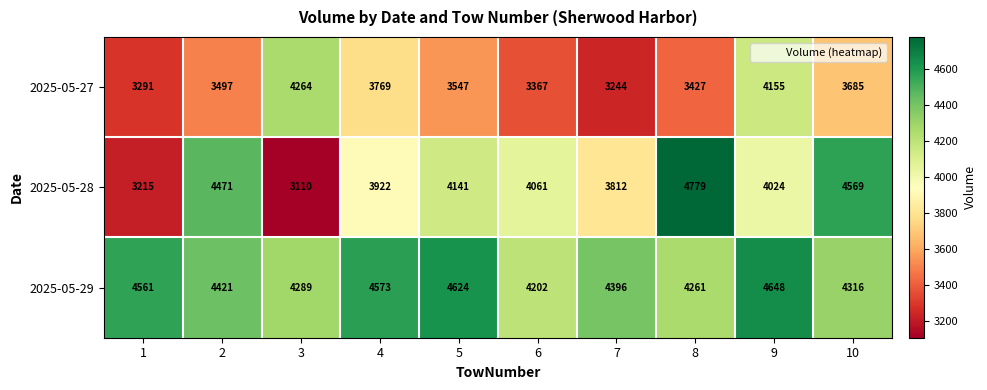

At how many categories does at least one series exceed 3574?

10